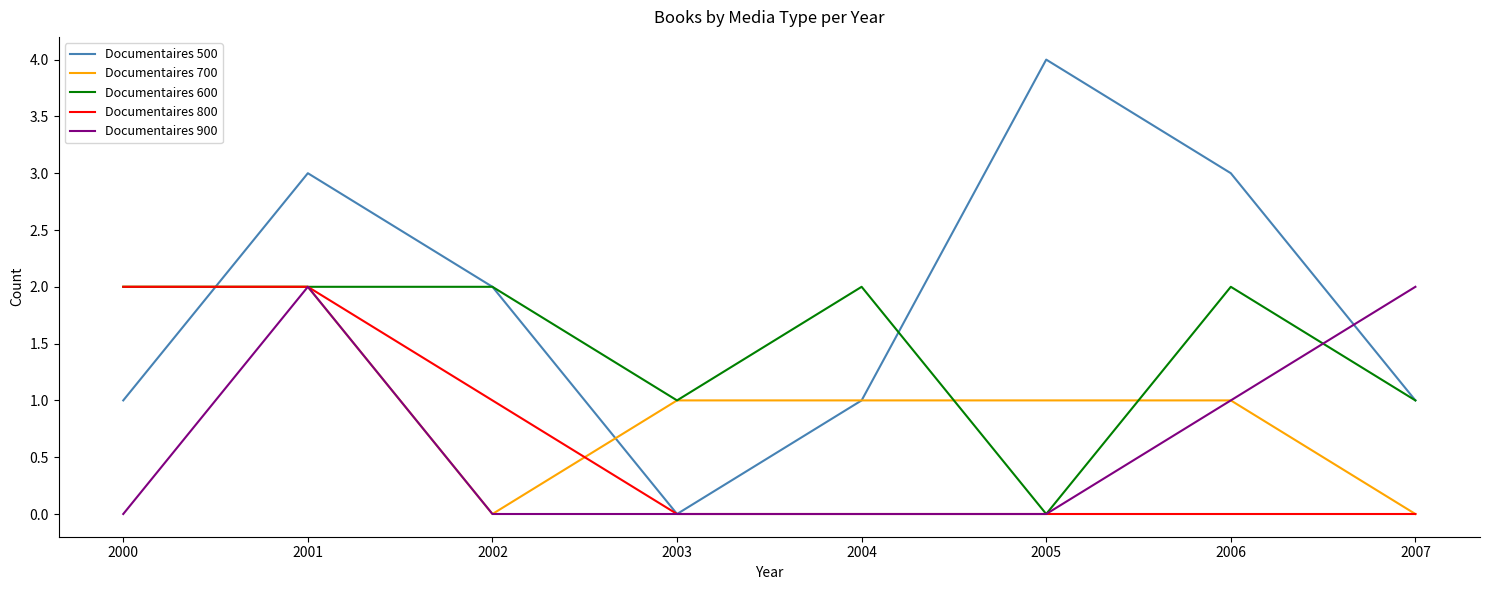

The Documentaires 700 series shows 2 at 2005. True or false?

False